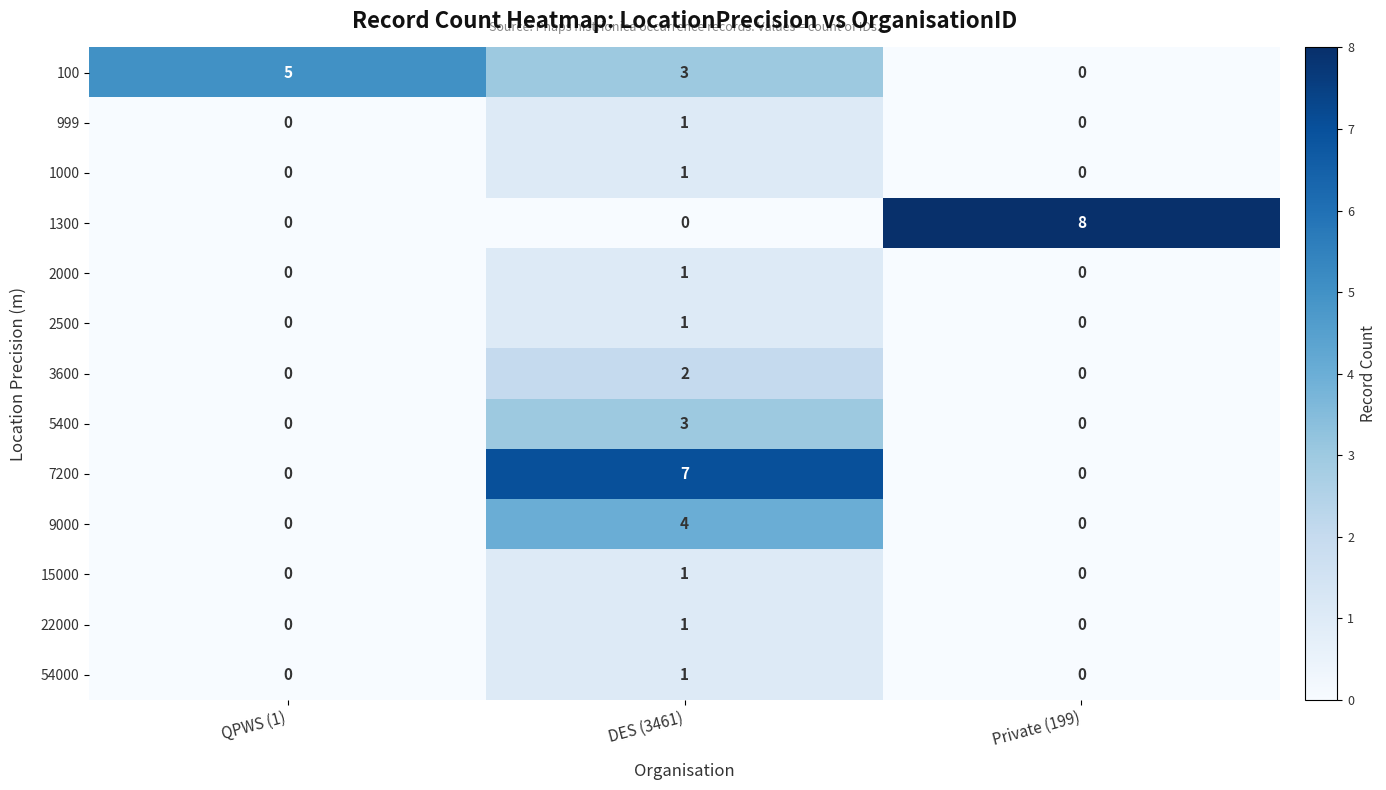

Count the number of categories in the chart.

3